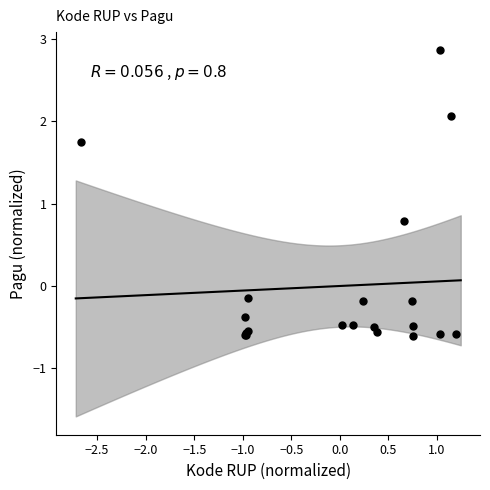

What Y value in the scatter plot is closest to 1?

0.8